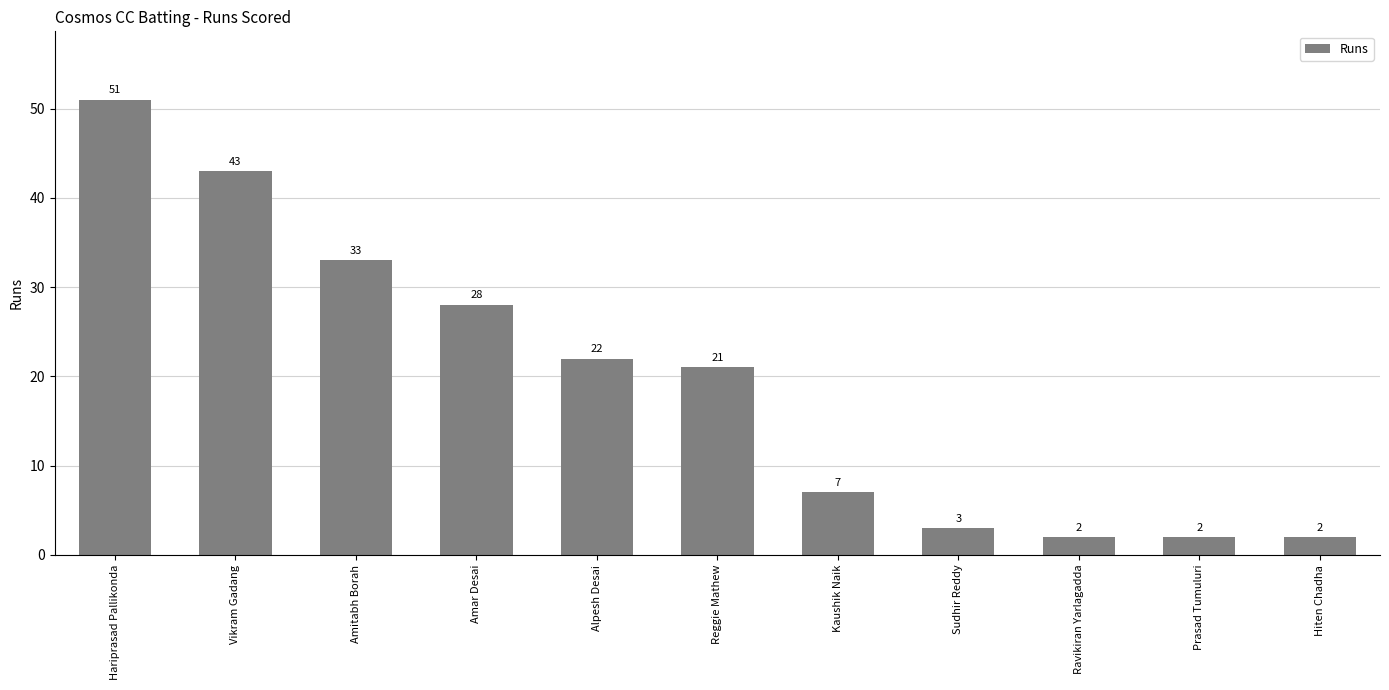

Does the chart contain stacked bars?

No